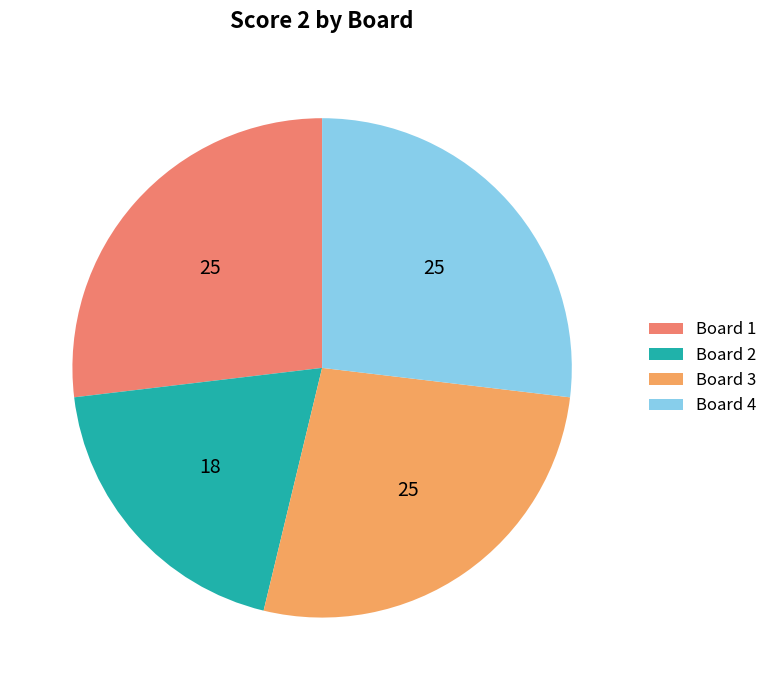

What percentage is the Board 4 slice, to the nearest percent?

27%